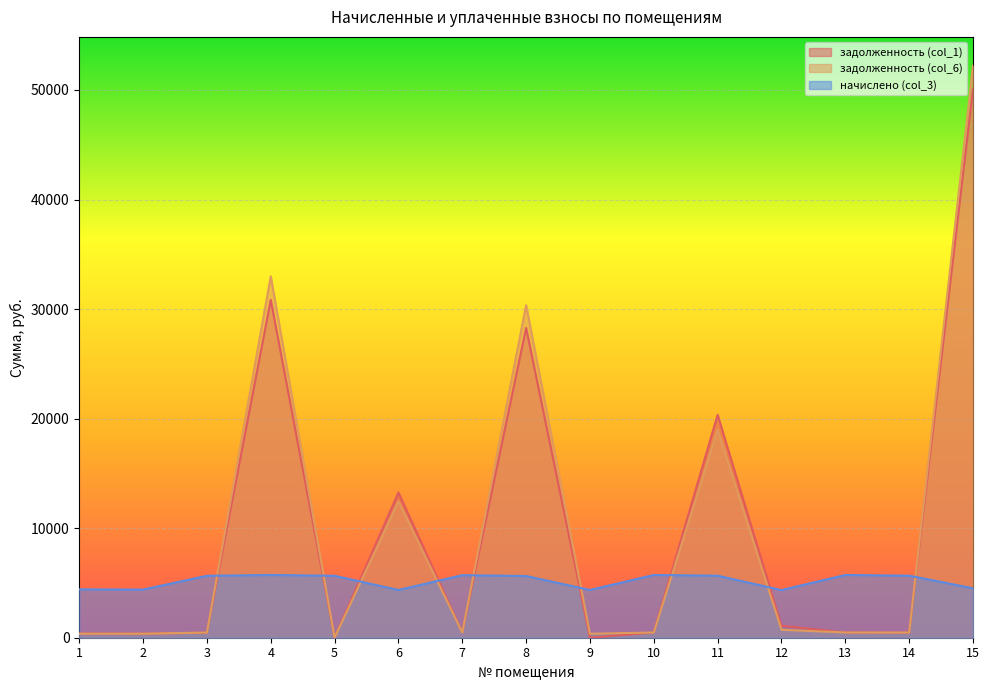

At which label does задолженность (col_6) reach its peak?

15